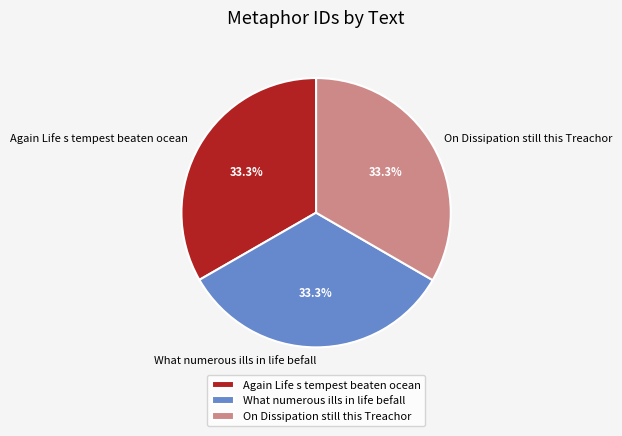

What percentage is the What numerous ills in life befall slice, to the nearest percent?

33%